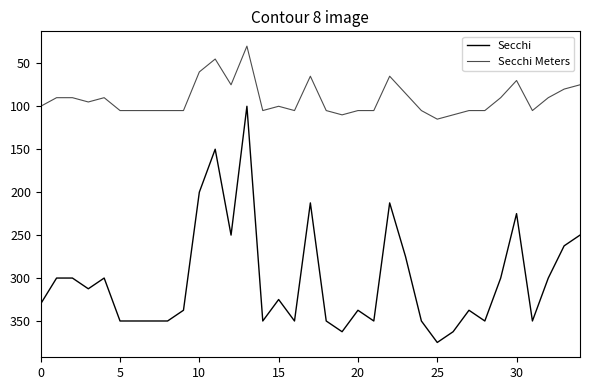

How many lines are shown in the chart?

2